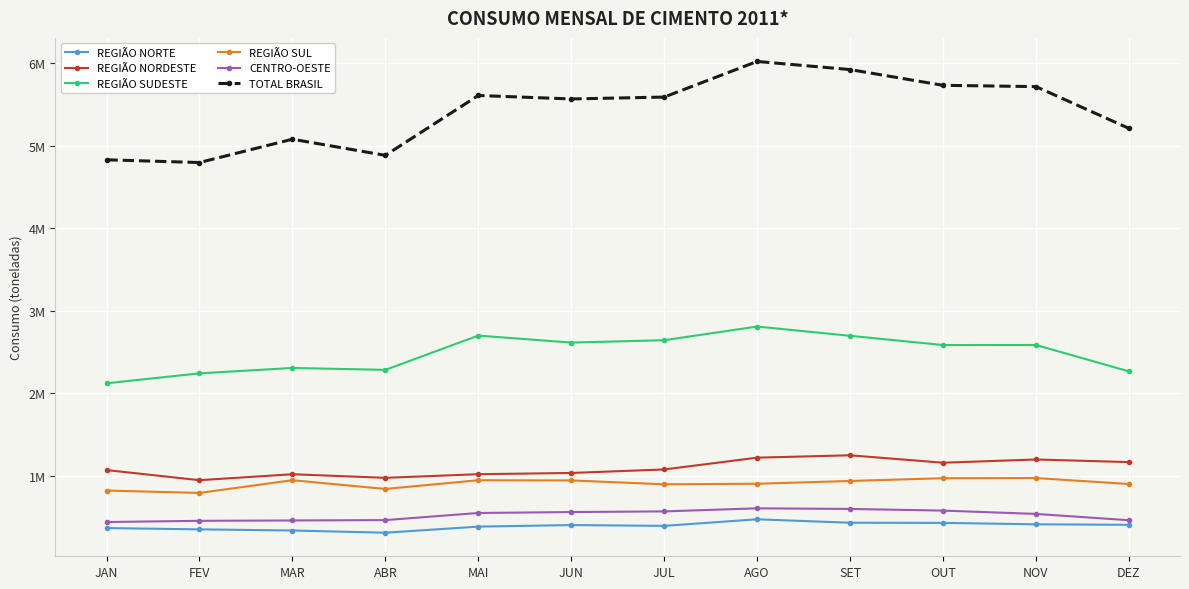

At how many categories does at least one series exceed 5069252?

9